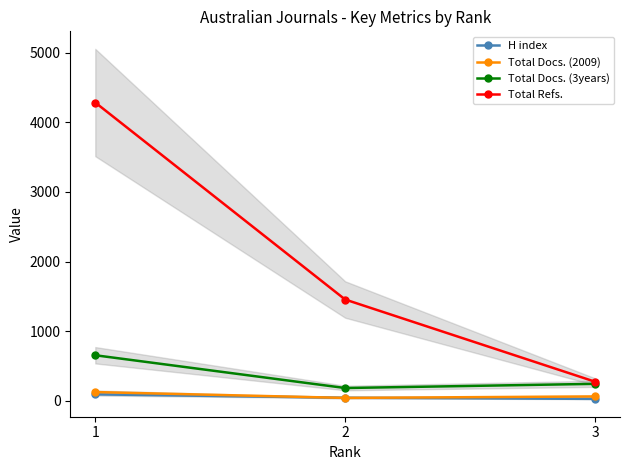

What value does the Total Docs. (2009) series have at 2?

40